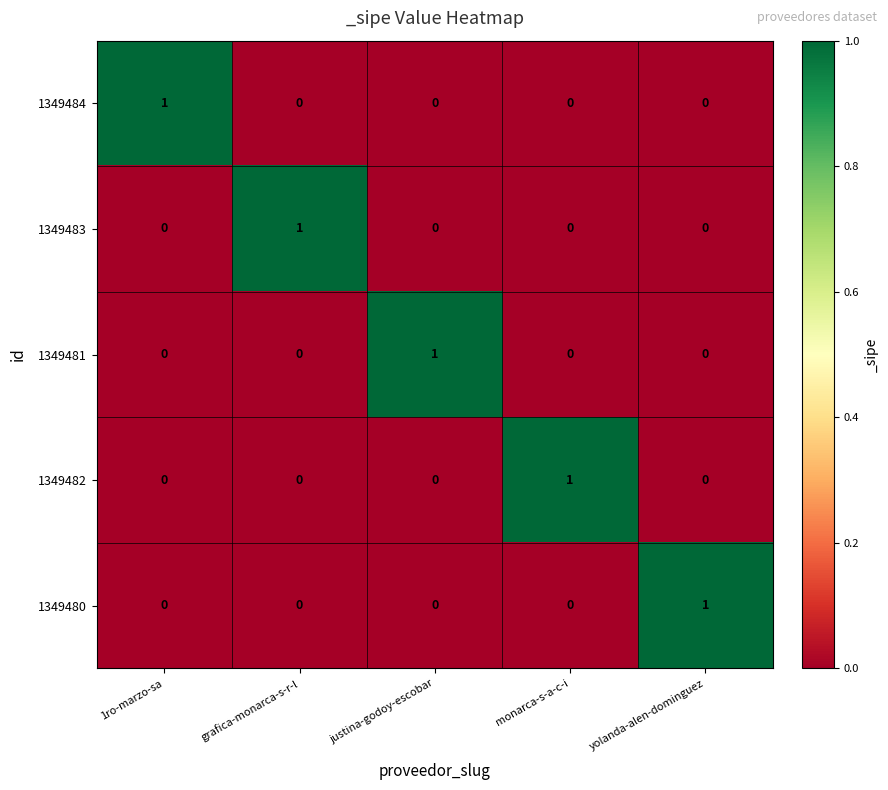

At how many categories does at least one series exceed 0?

5